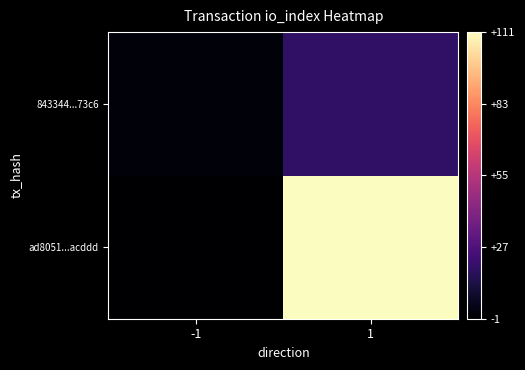

What is the spread (max minus min) of values at -1?

2